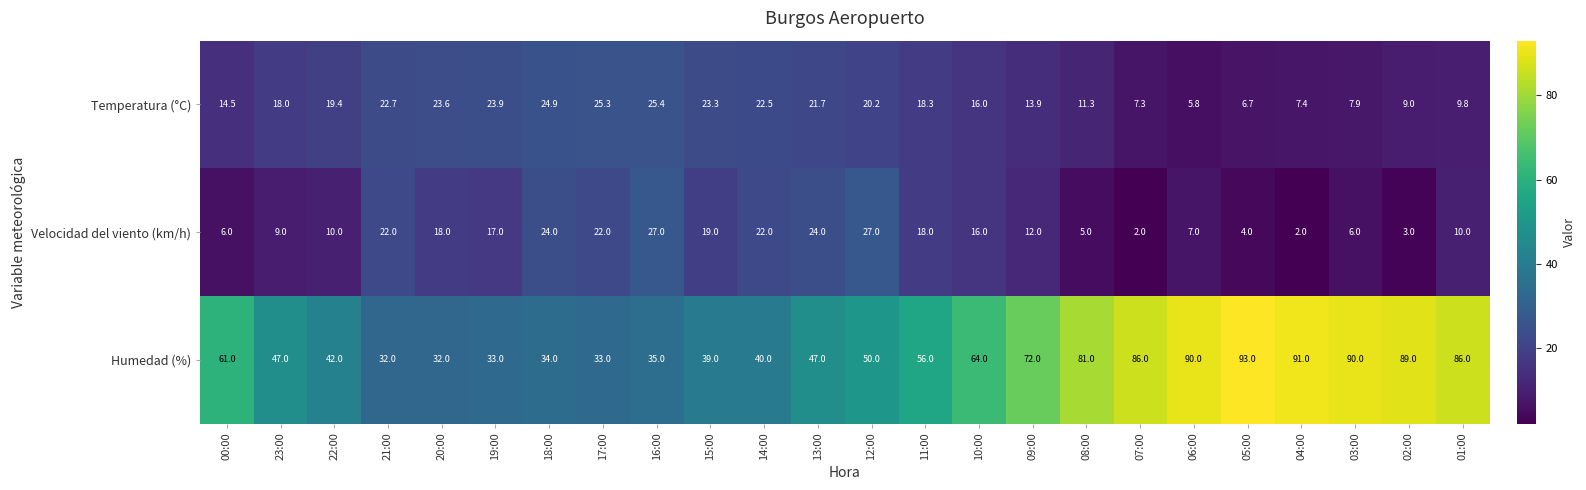

Which series has the largest total across all categories?

Humedad (%)